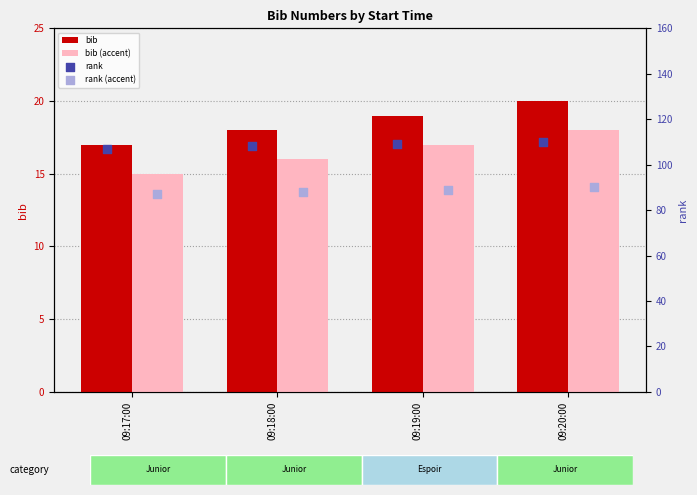

Which series reaches the maximum Y coordinate?

rank